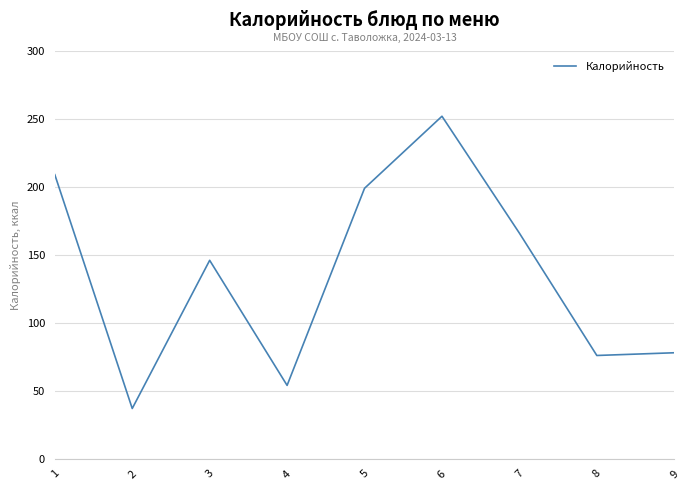

What is the difference between the maximum and minimum values?

215